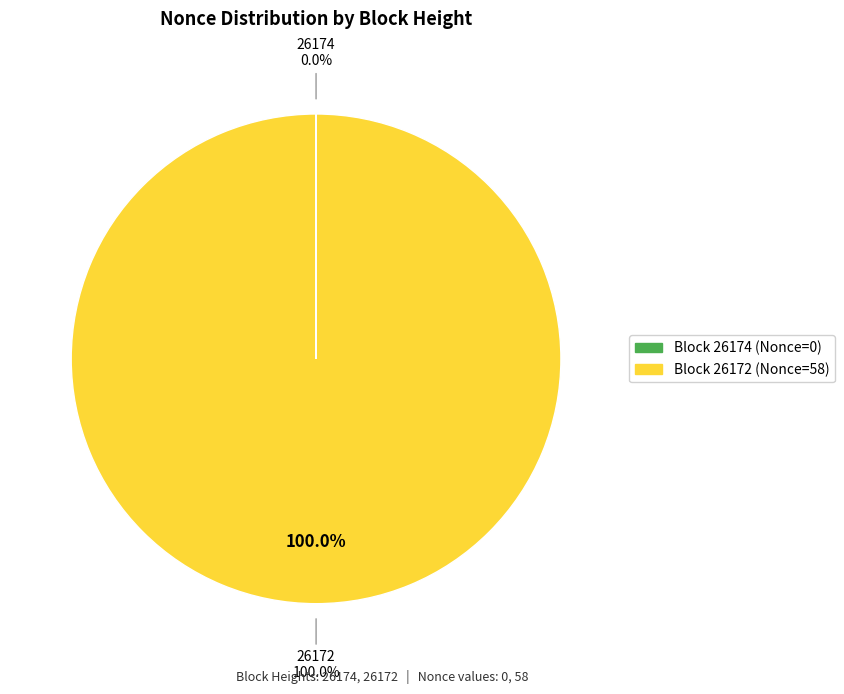

What is the largest slice in the pie chart?

26172